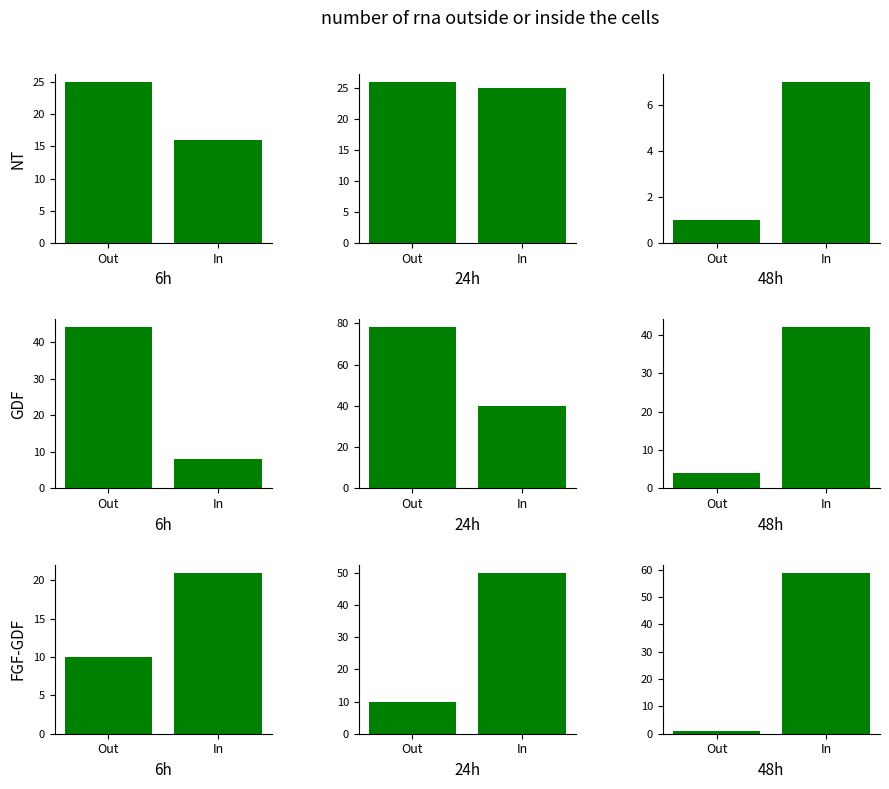

Count the number of data series in this chart.

3